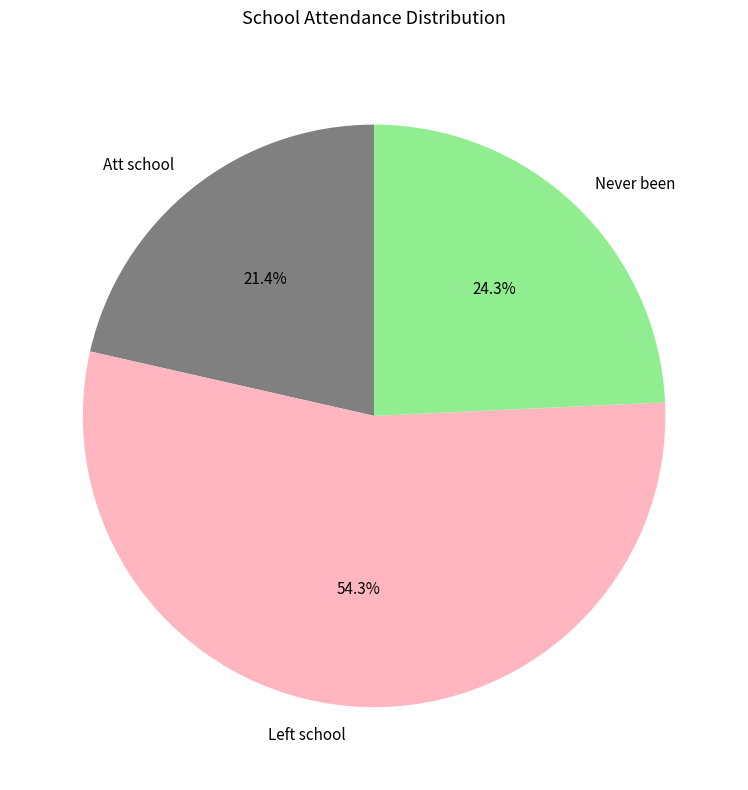

Rank the categories by value from highest to lowest.

Left school, Never been, Att school